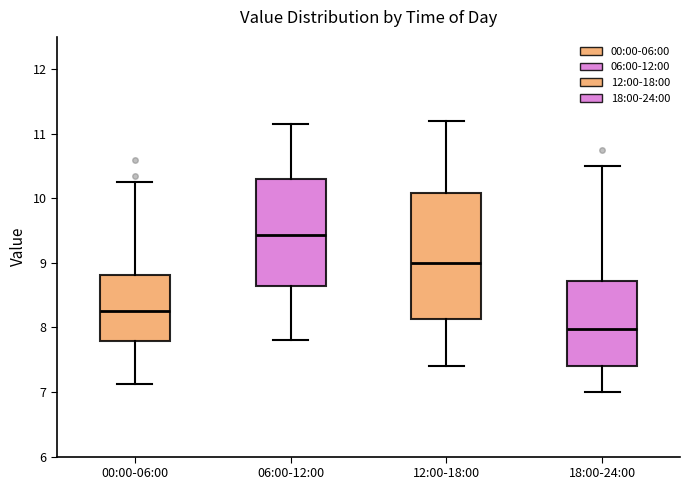

Comparing the boxes themselves (not the whiskers), which one is the tallest?

12:00-18:00